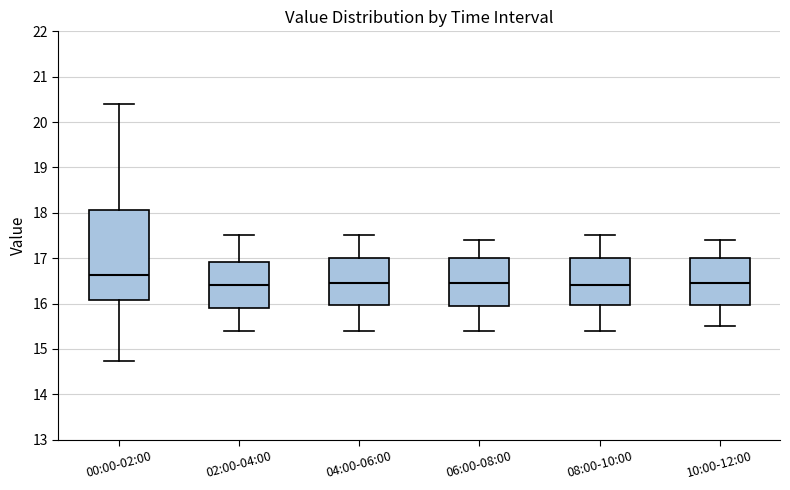

Where does the median line of the box for 02:00-04:00 sit on the y-axis? The values are not printed on the chart, so give them approximately, as read against the axis.

16.4